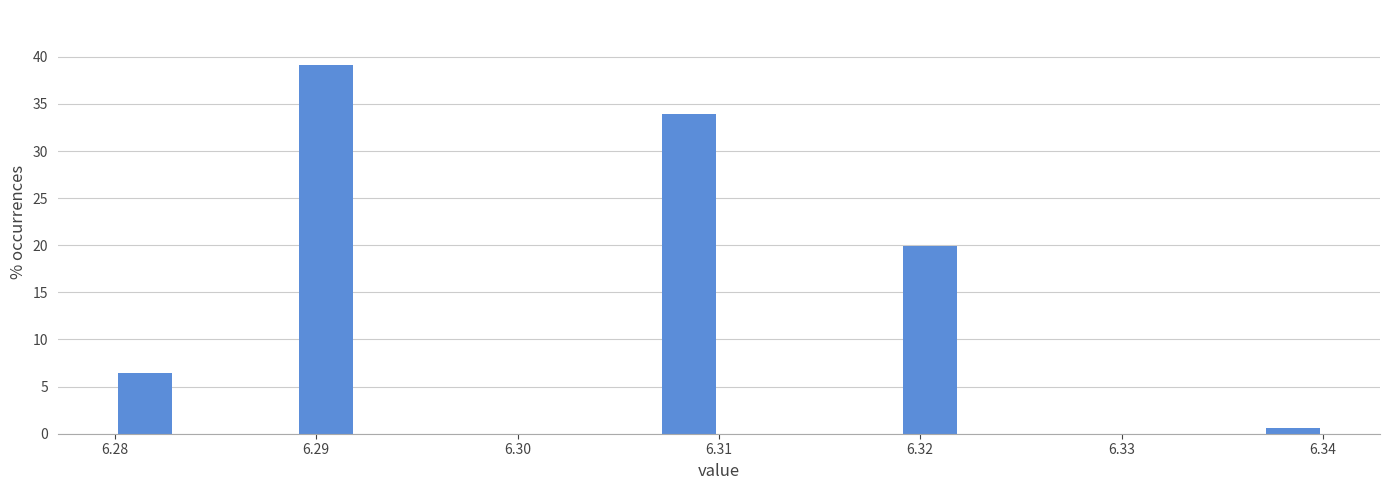

Read against the x-axis, roughly where is the centre of the tallest bar?

6.291